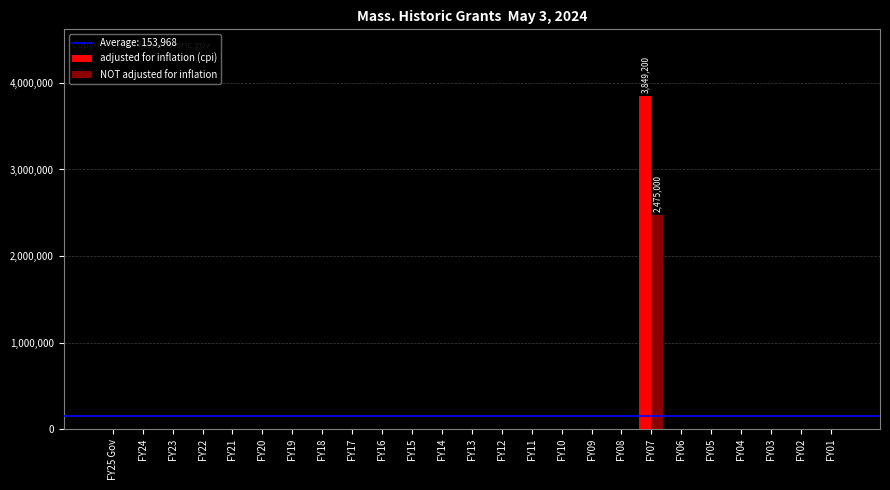

What is the sum of all adjusted for inflation (cpi) values?

3849200